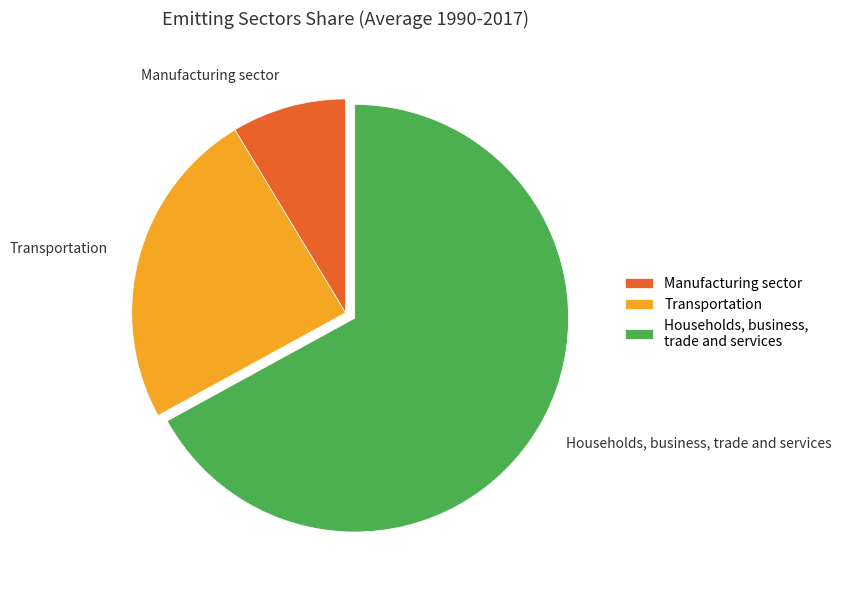

How many slices are in this pie chart?

3